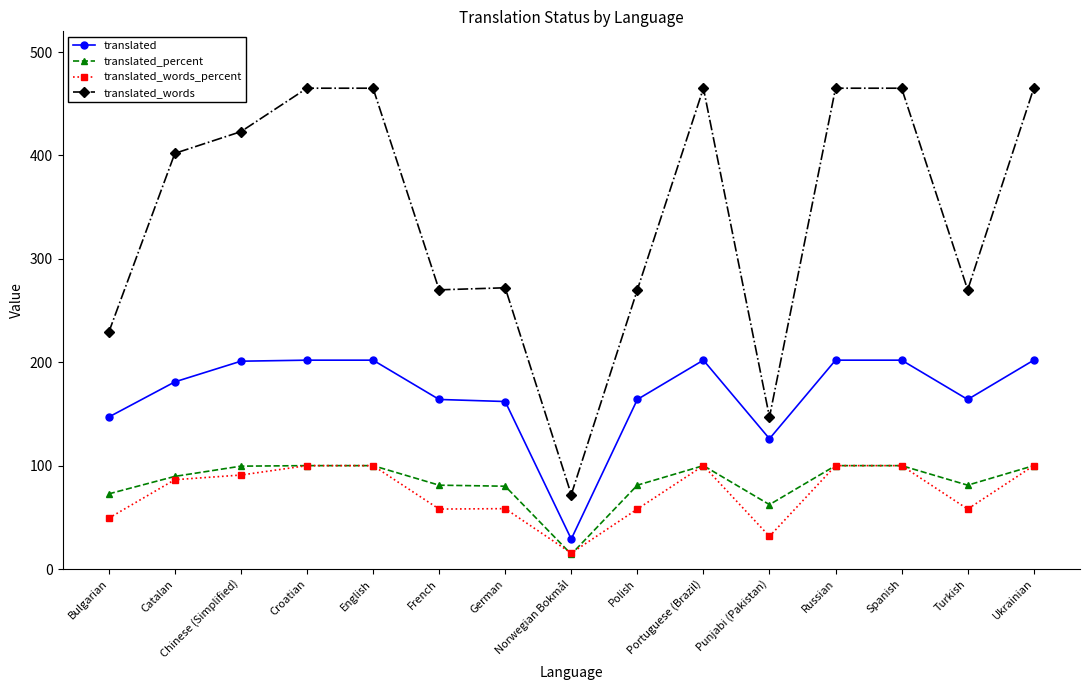

True or false: translated_words_percent and translated_words cross at least once.

False